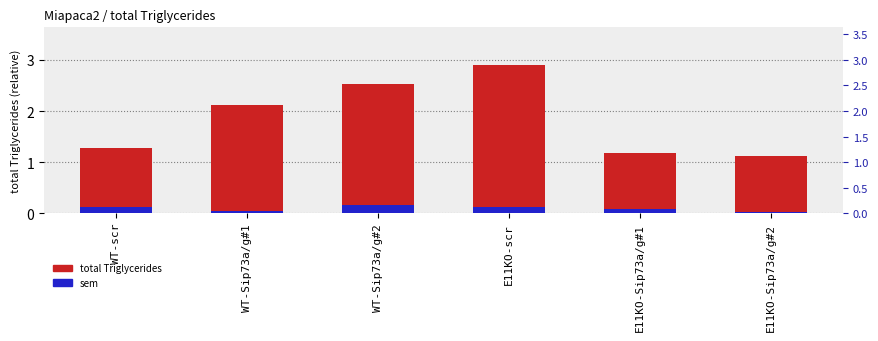

What position from the left is WT-scr?

1